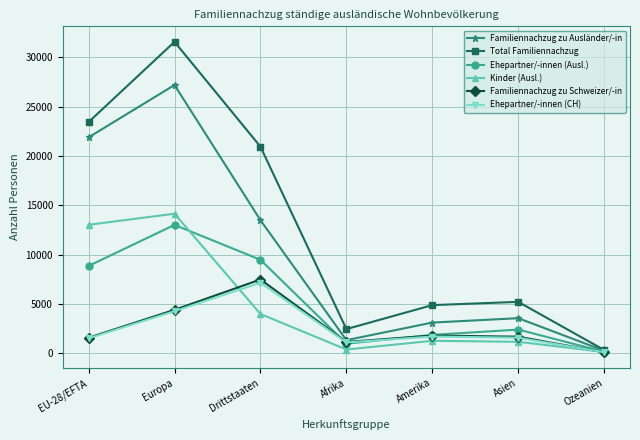

What is the maximum value shown in the chart?

31587